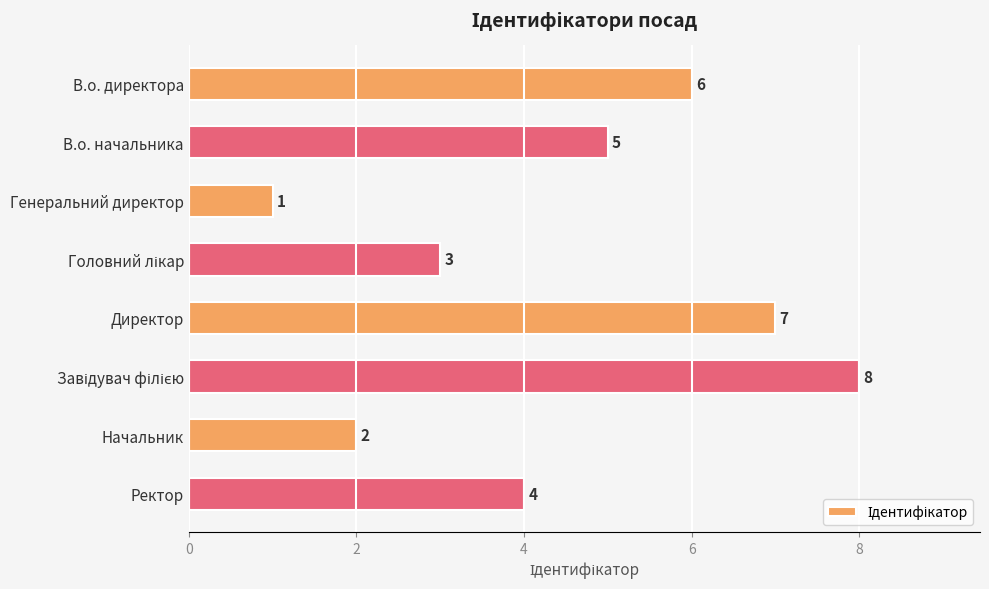

Which category has the lowest value across all series?

Генеральний директор